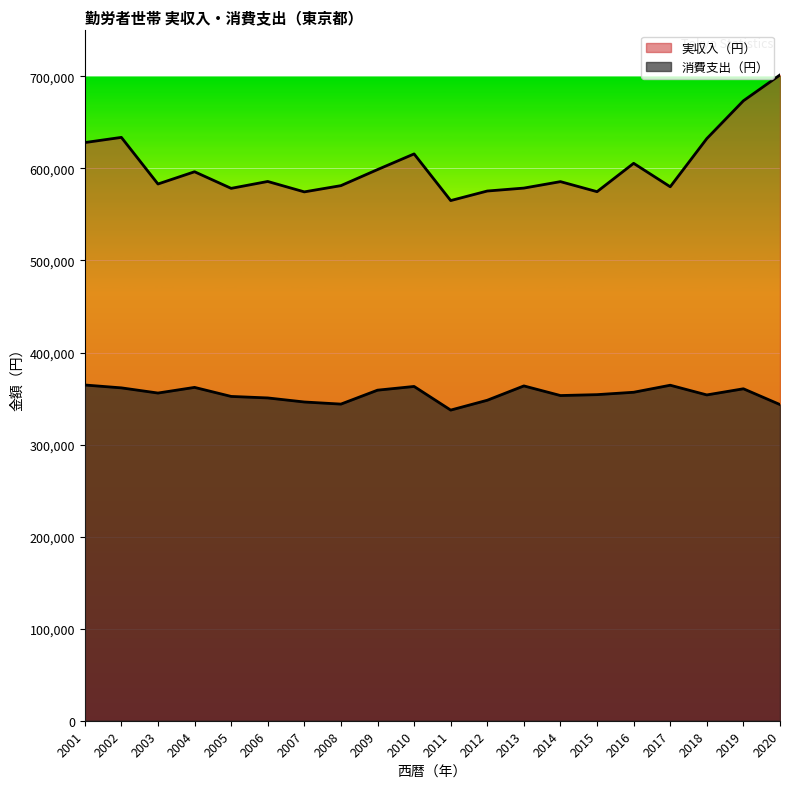

At how many categories does at least one series exceed 624567?

5